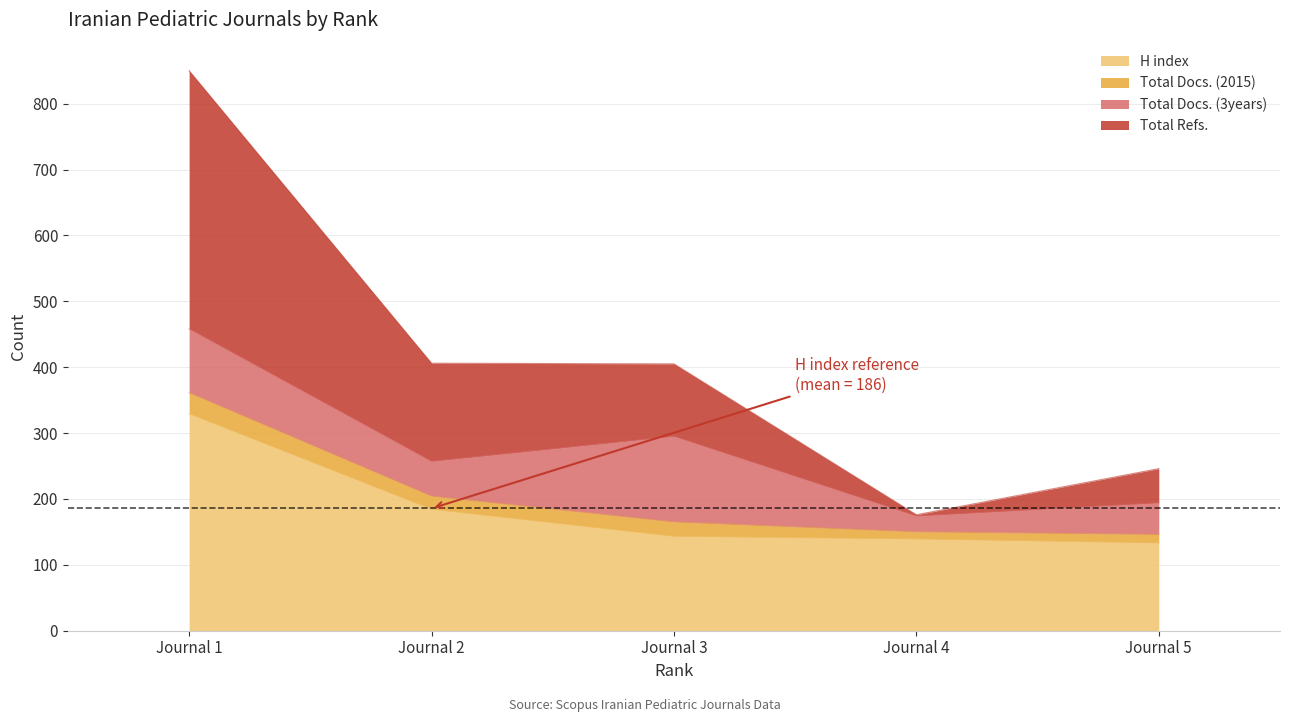

What is the maximum value for H index?

329